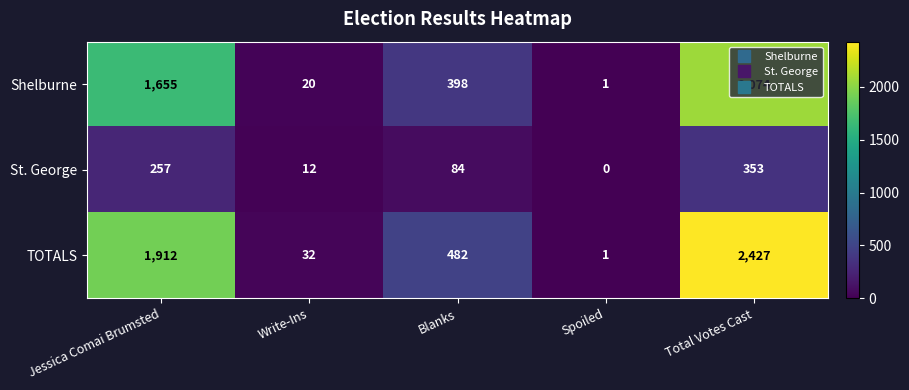

Which category has the highest value across all series?

Total Votes Cast